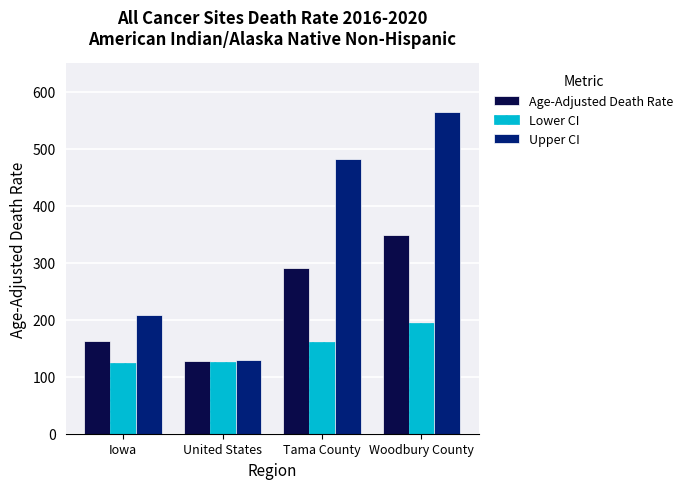

What is the sum of all Age-Adjusted Death Rate values?

928.1